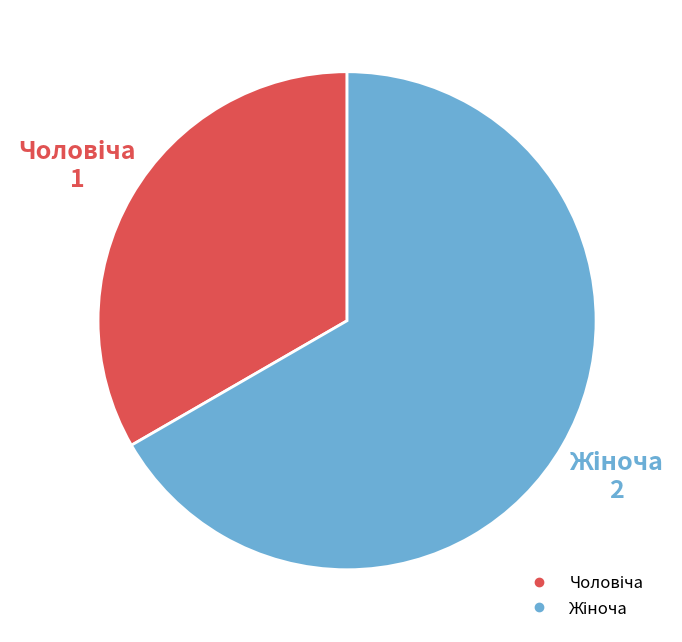

Is there any slice that represents more than half of the pie?

Yes